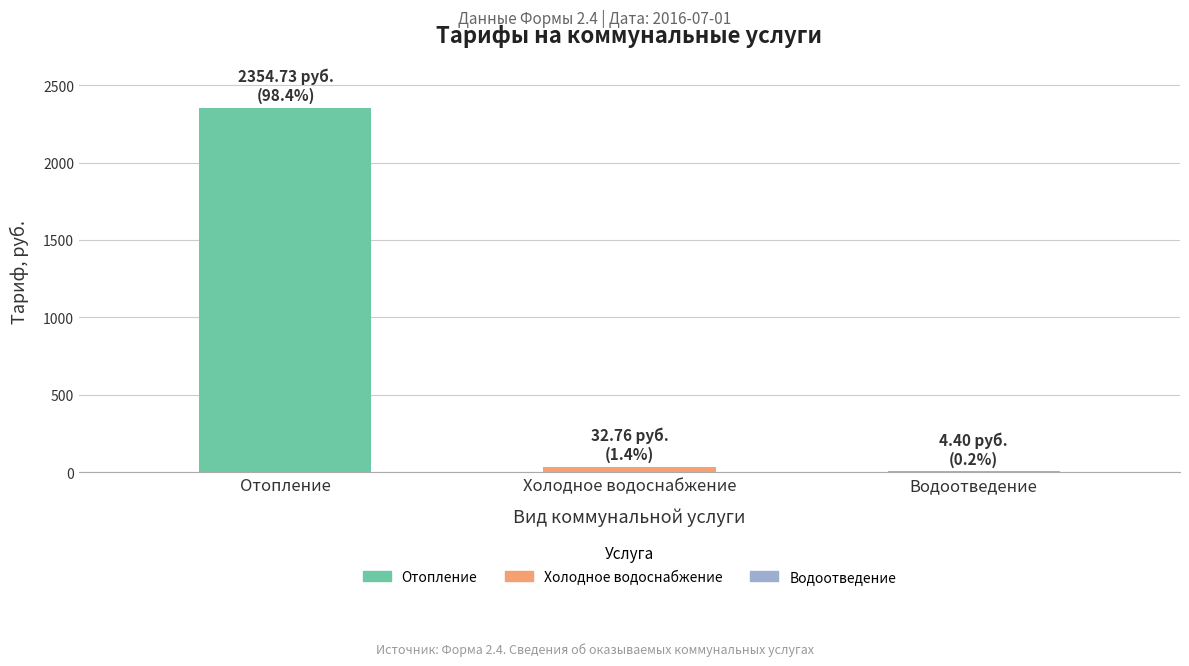

List the labels in order of value, largest first.

Отопление, Холодное водоснабжение, Водоотведение